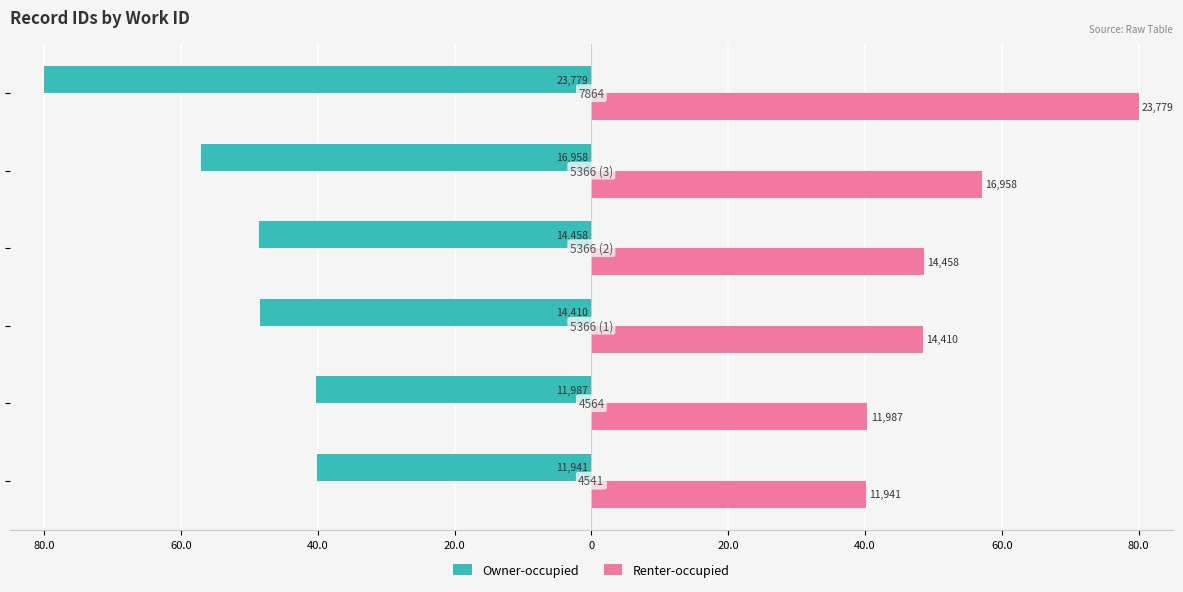

List the series in order of their peak value, lowest first.

Owner-occupied, Renter-occupied